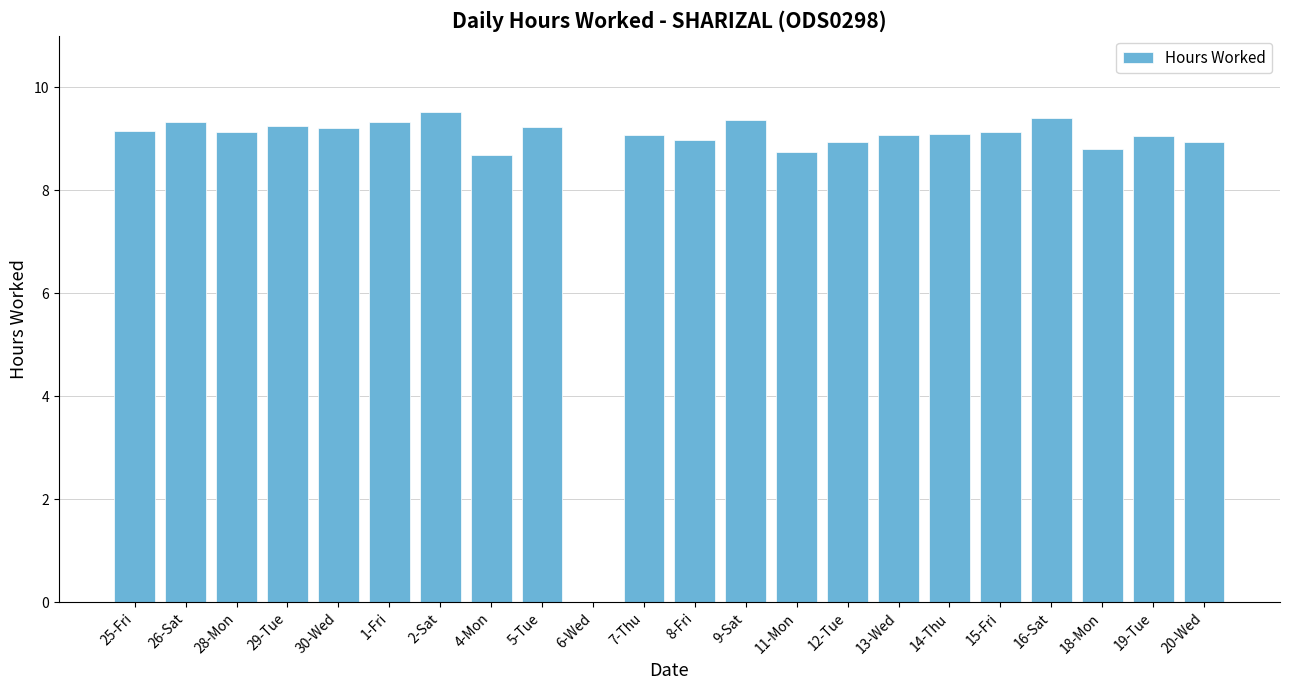

What is the sum of all values?

191.4